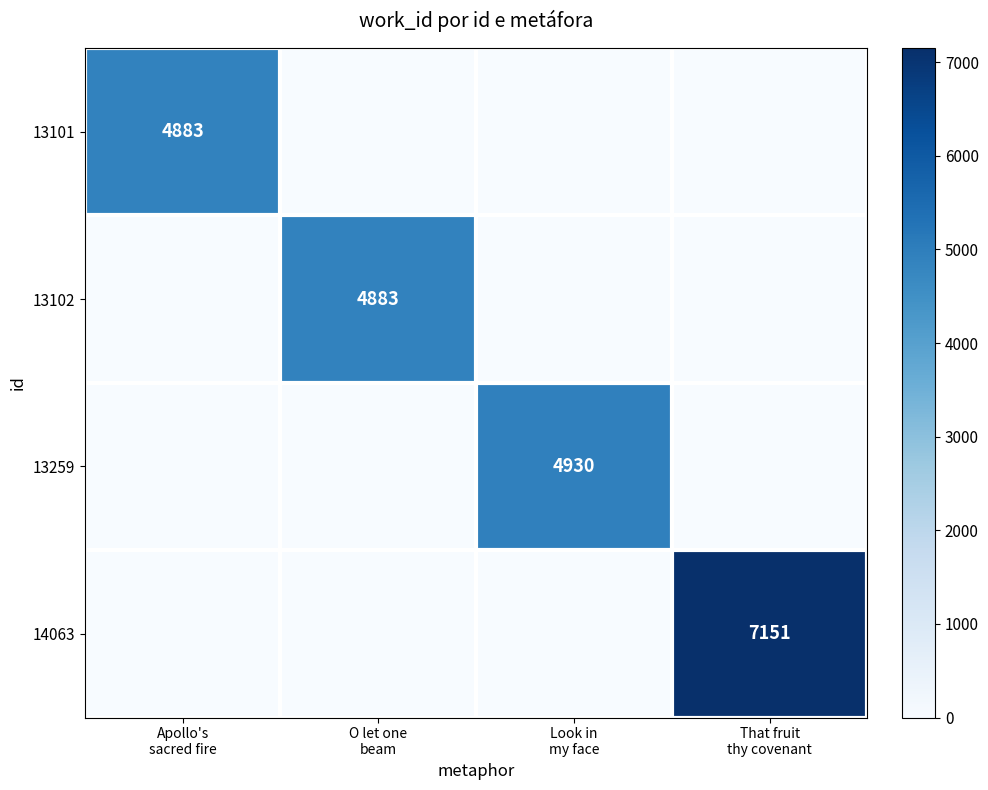

Is it true that 13102 equals 0 at Look in my face?

True